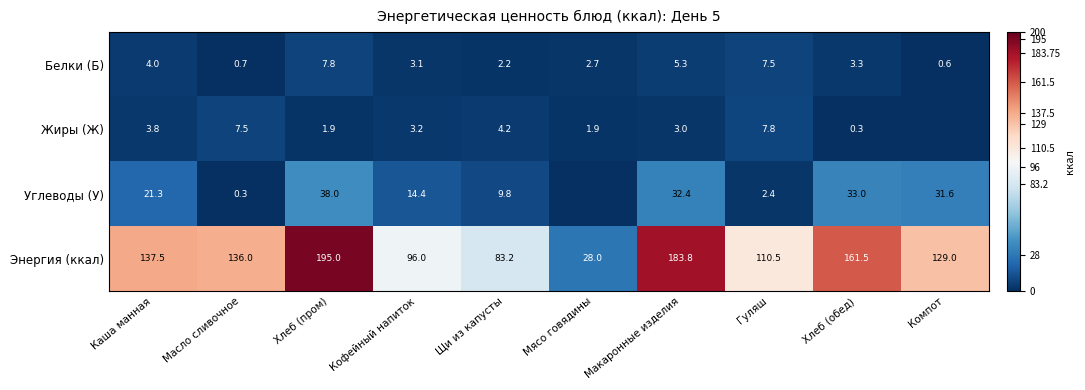

List the labels in order of Энергия (ккал) value, smallest first.

Мясо говядины, Щи из капусты, Кофейный напиток, Гуляш, Компот, Масло сливочное, Каша манная, Хлеб (обед), Макаронные изделия, Хлеб (пром)